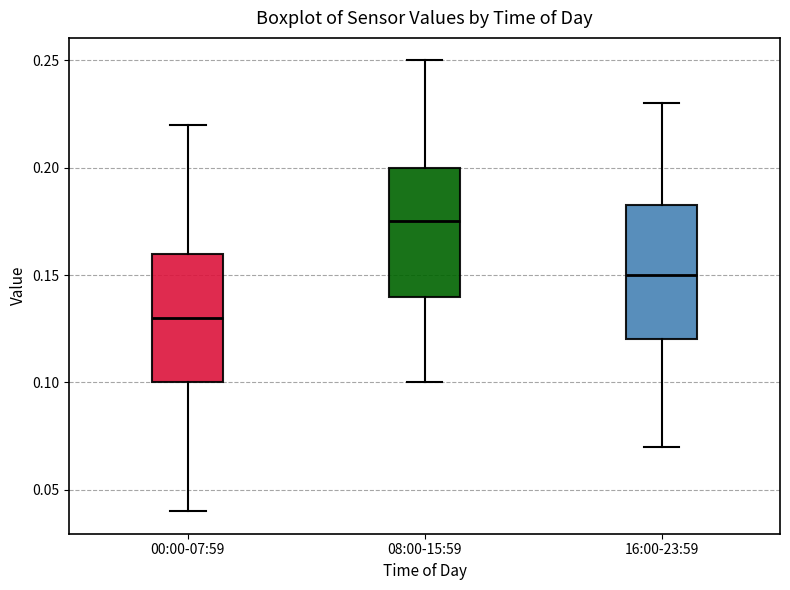

Where does the upper whisker of the box for 16:00-23:59 end on the y-axis? The values are not printed on the chart, so give them approximately, as read against the axis.

0.230